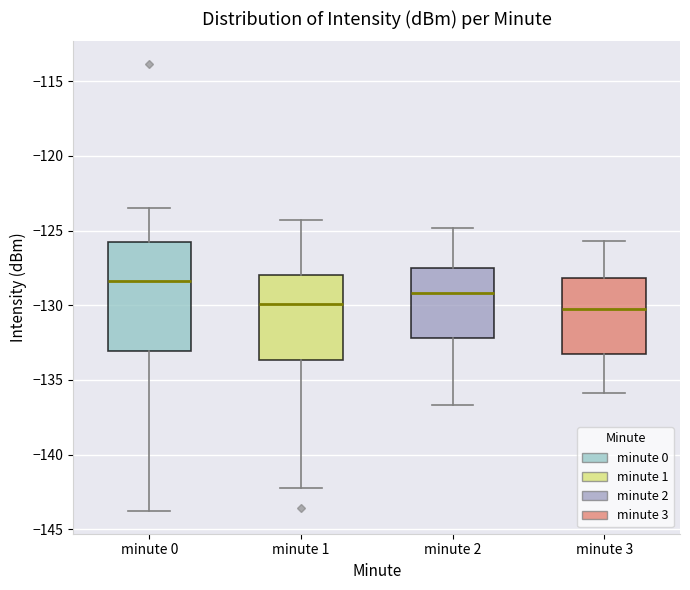

Where does the lower whisker of the box for minute 2 end on the y-axis? The values are not printed on the chart, so give them approximately, as read against the axis.

-136.5